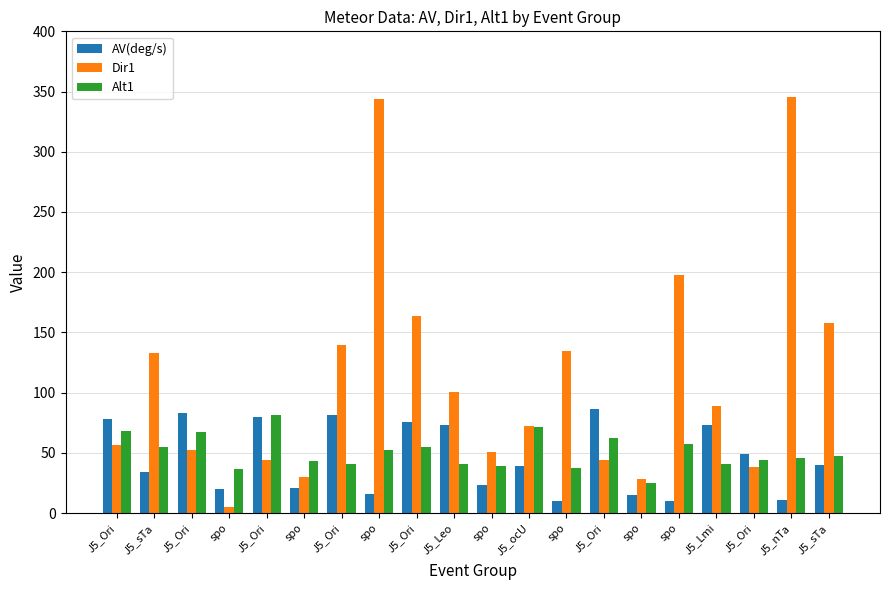

What is the total value across all series at spo?

61.5